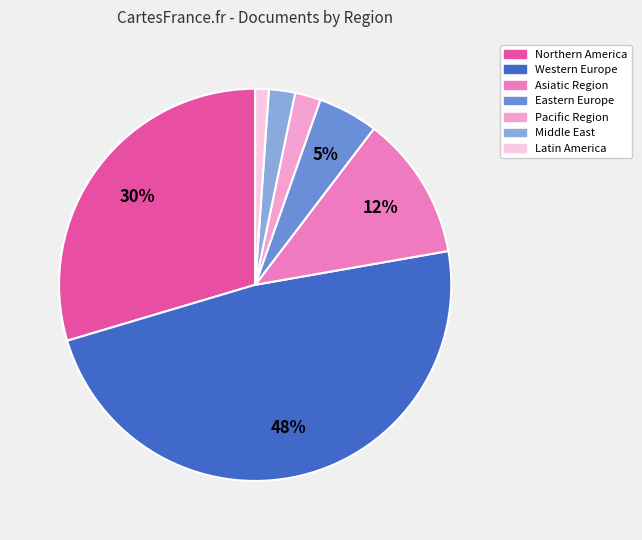

Which category has the biggest portion of the pie?

Western Europe